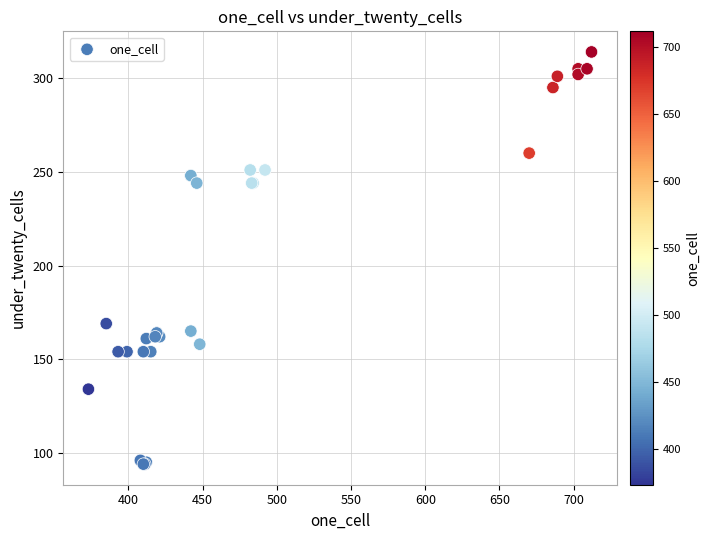

What Y value in the scatter plot is closest to 204?

169